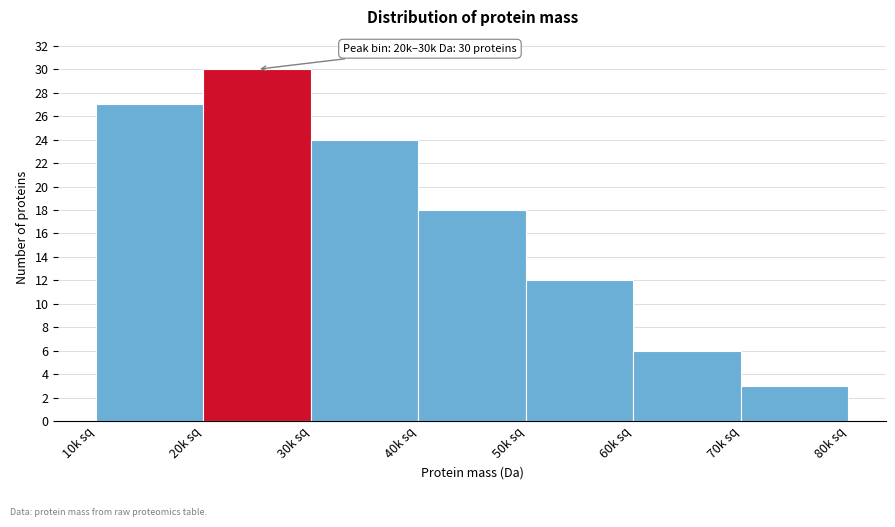

Reading left to right, extract all data points from this chart.

27	30	24	18	12	6	3